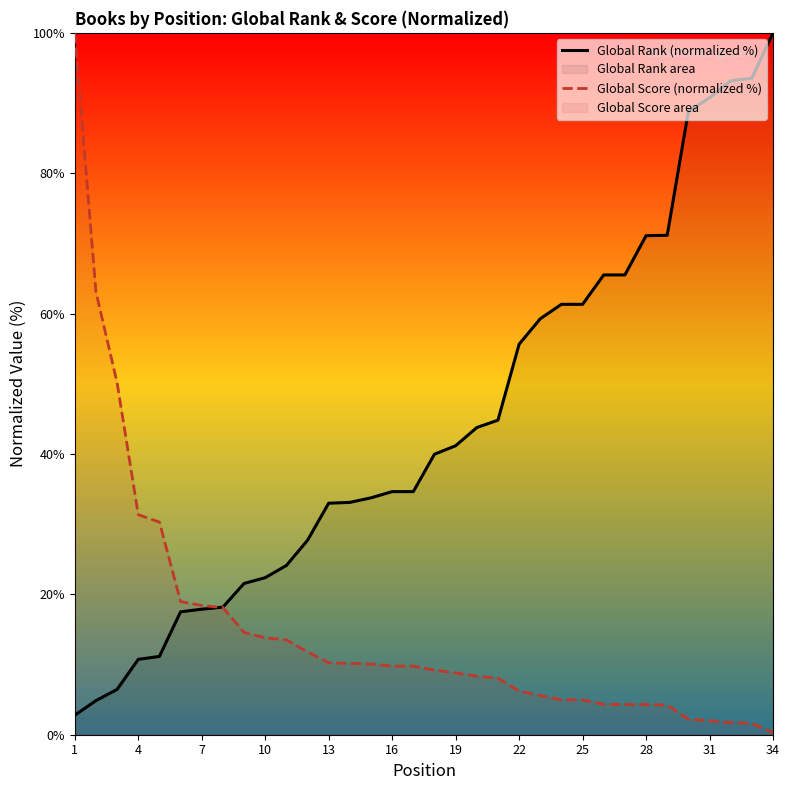

The Global Score (normalized %) series shows 7.7 at 28. True or false?

False